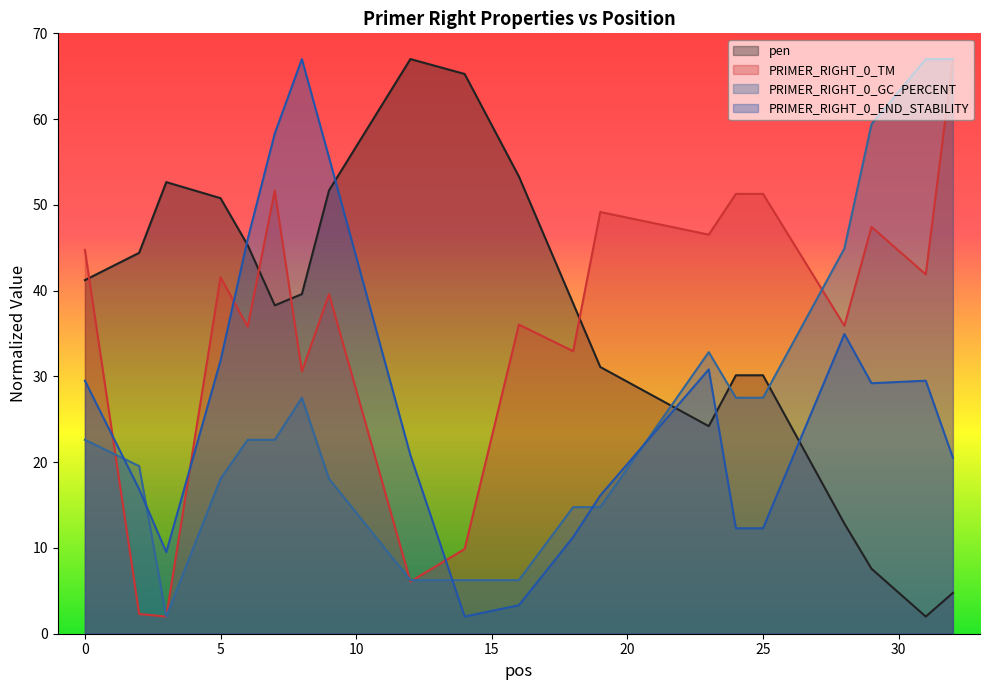

After their last crossing, which series has the higher values: pen or PRIMER_RIGHT_0_END_STABILITY?

PRIMER_RIGHT_0_END_STABILITY